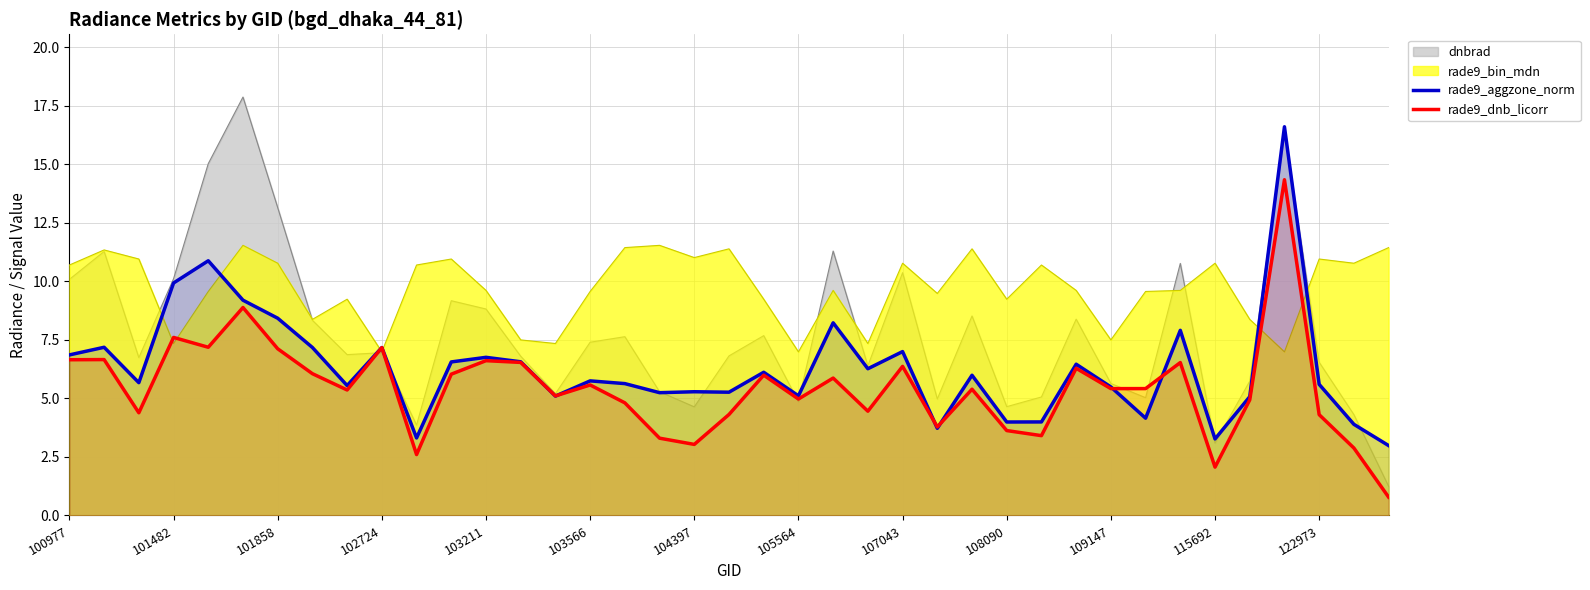

Which series changed the most between 102724 and 108090?

rade9_dnb_licorr